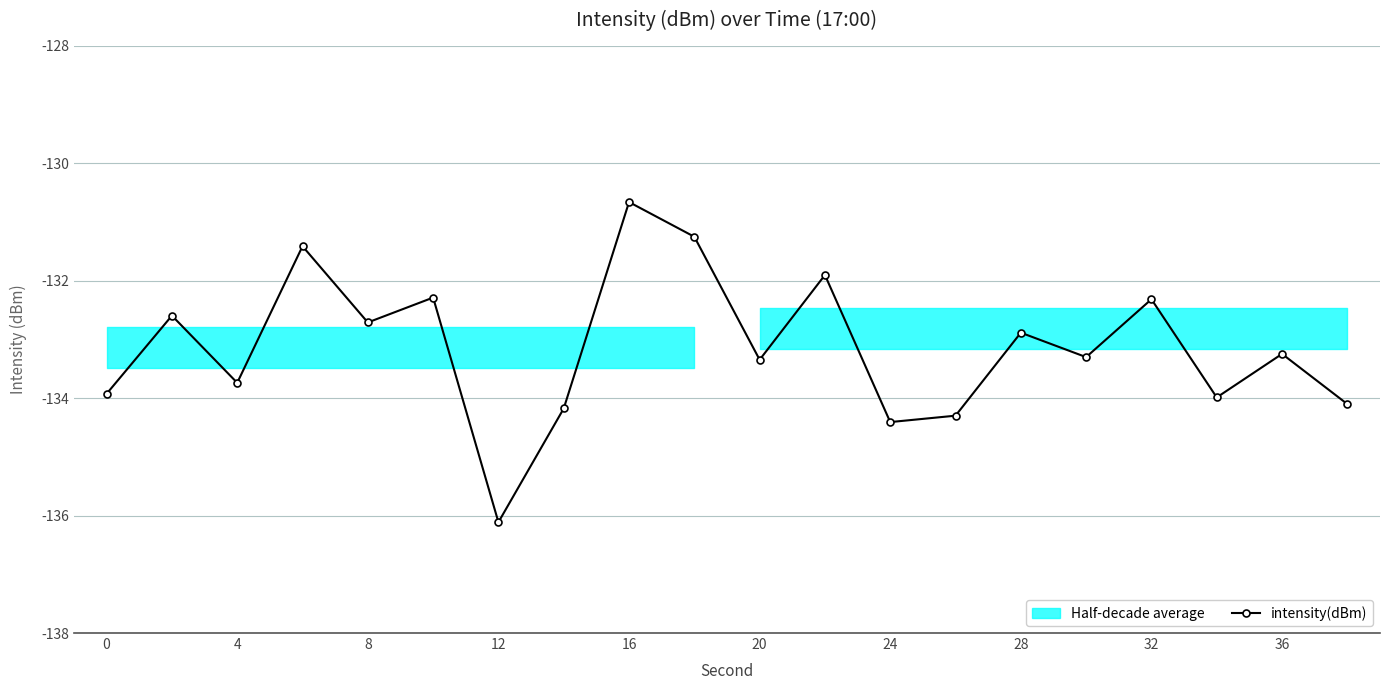

In intensity(dBm), how many points are lower than both neighbors (excluding endpoints)?

7